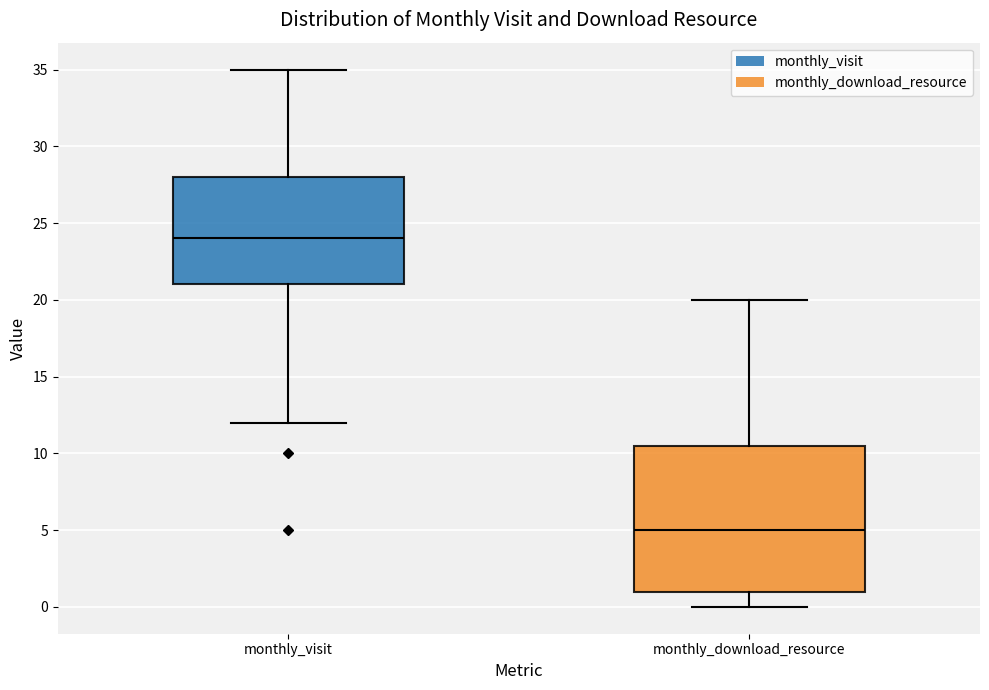

Reading left to right, transcribe this box plot: for each box, give where its median line is, the range the box spans, and where its two whiskers end, as read against the y-axis. The values are not printed on the chart, so give them approximately, as read against the axis.

monthly_visit: median 24.0, box 21.0 to 28.0, whiskers 12.0 to 35.0
monthly_download_resource: median 5.0, box 1.0 to 10.5, whiskers 0.0 to 20.0